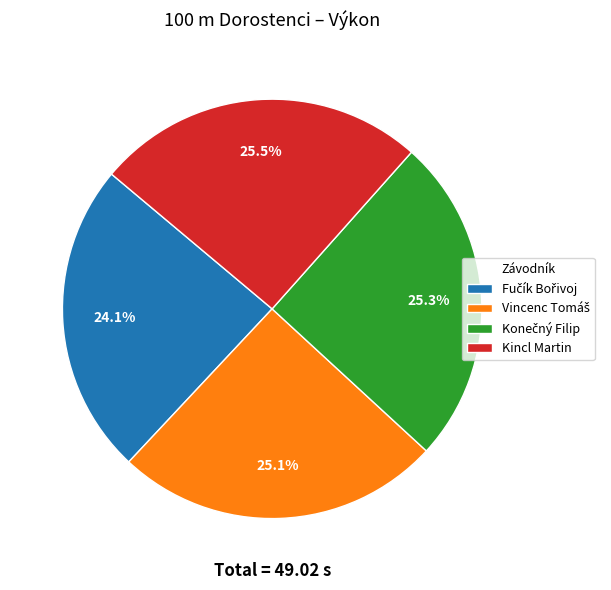

How many slices are in this pie chart?

4